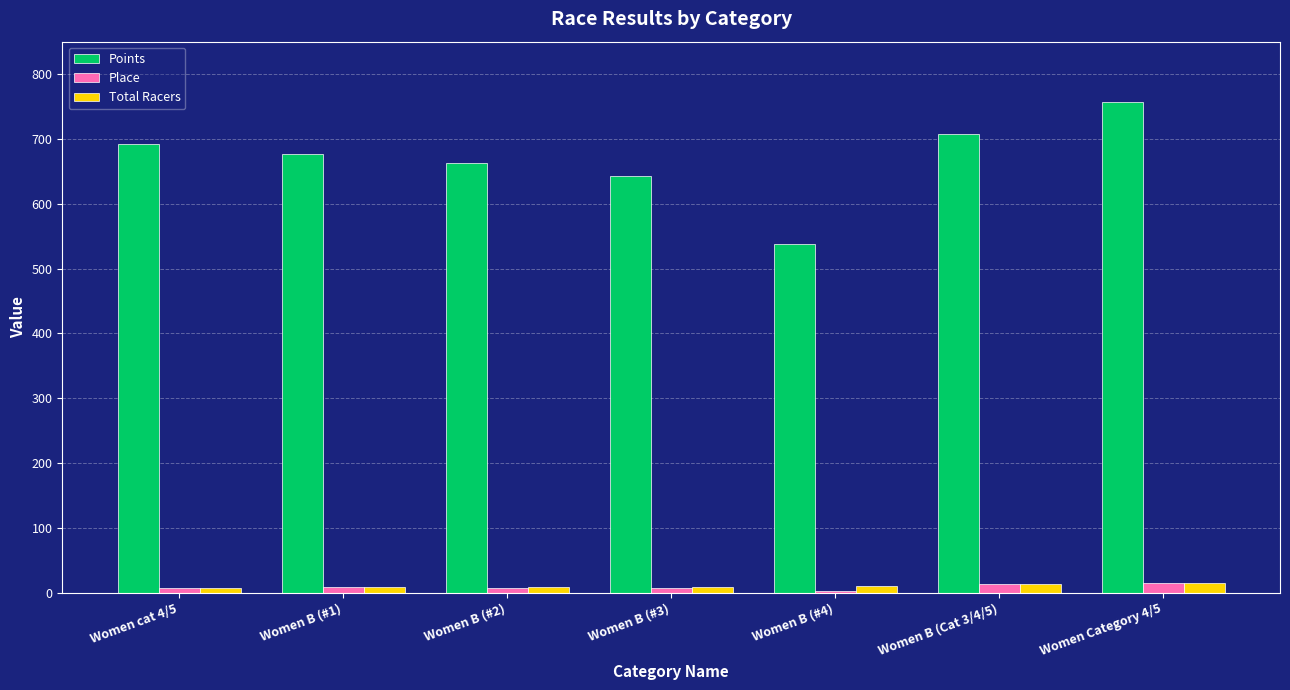

Are the bars grouped side by side (vs. stacked)?

Yes